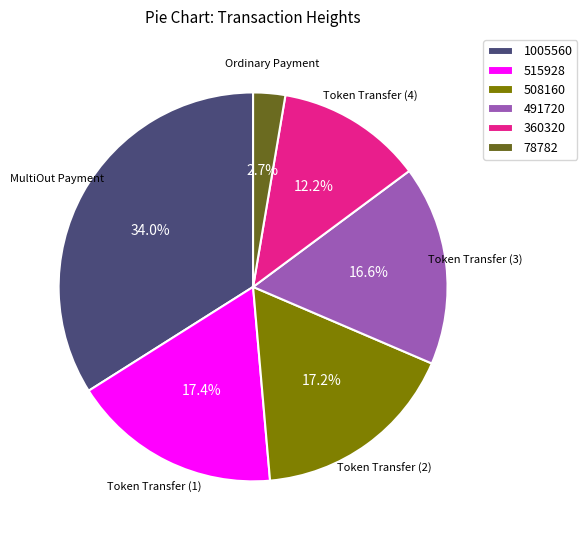

To the nearest percent, what is the difference between the 360320 and 515928 slice percentages?

5%